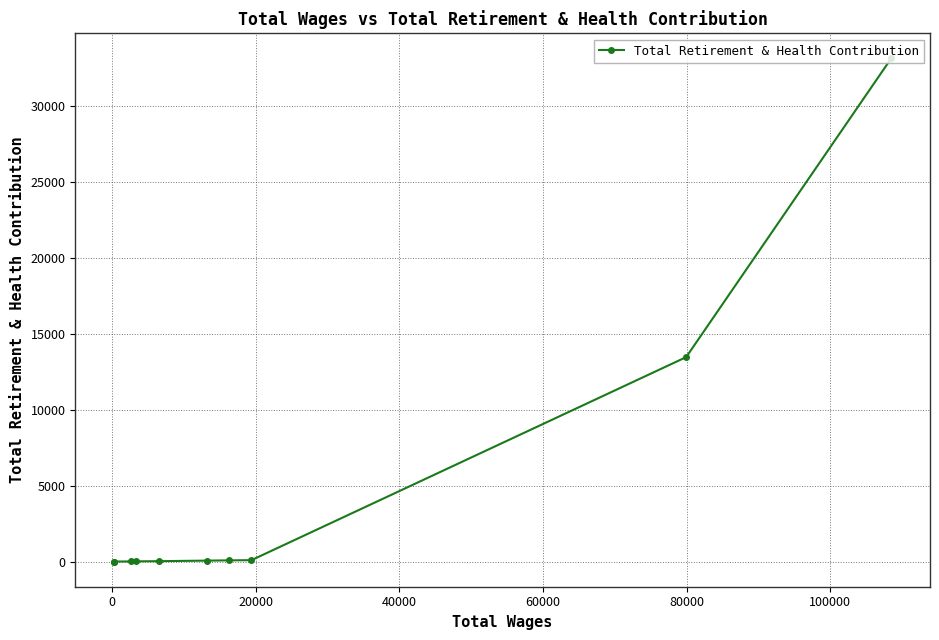

What is the maximum value shown in the chart?

33095